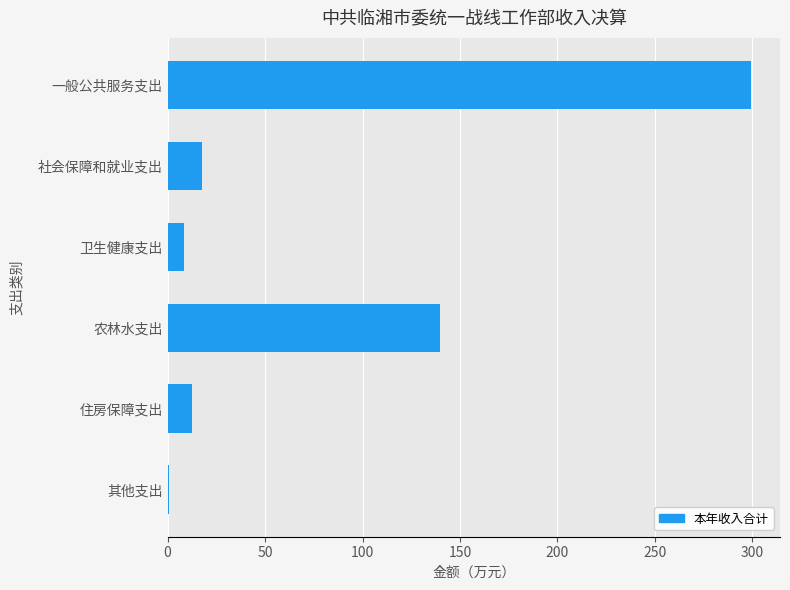

What is the sum of the values at 农林水支出 and 住房保障支出?

152.3